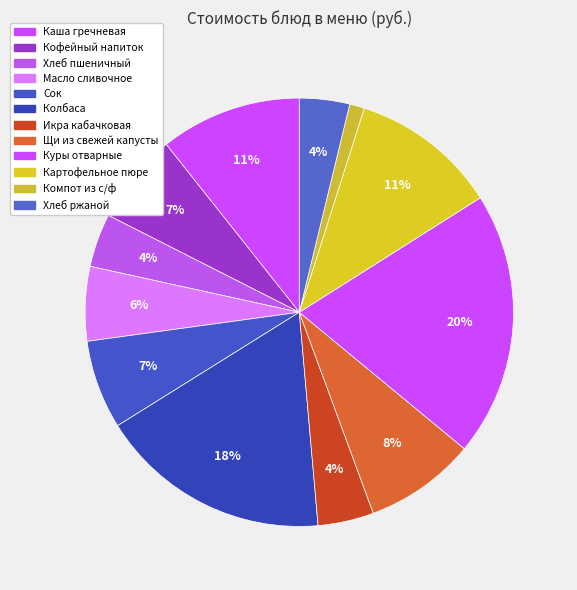

How many segments does this pie chart have?

12